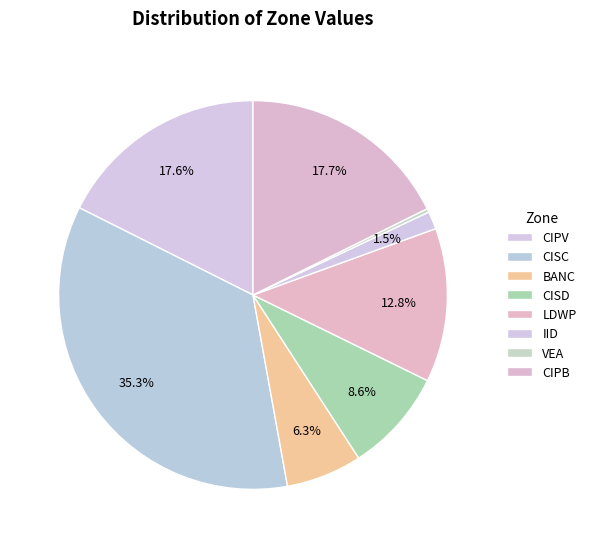

Count the number of slices in the pie.

8